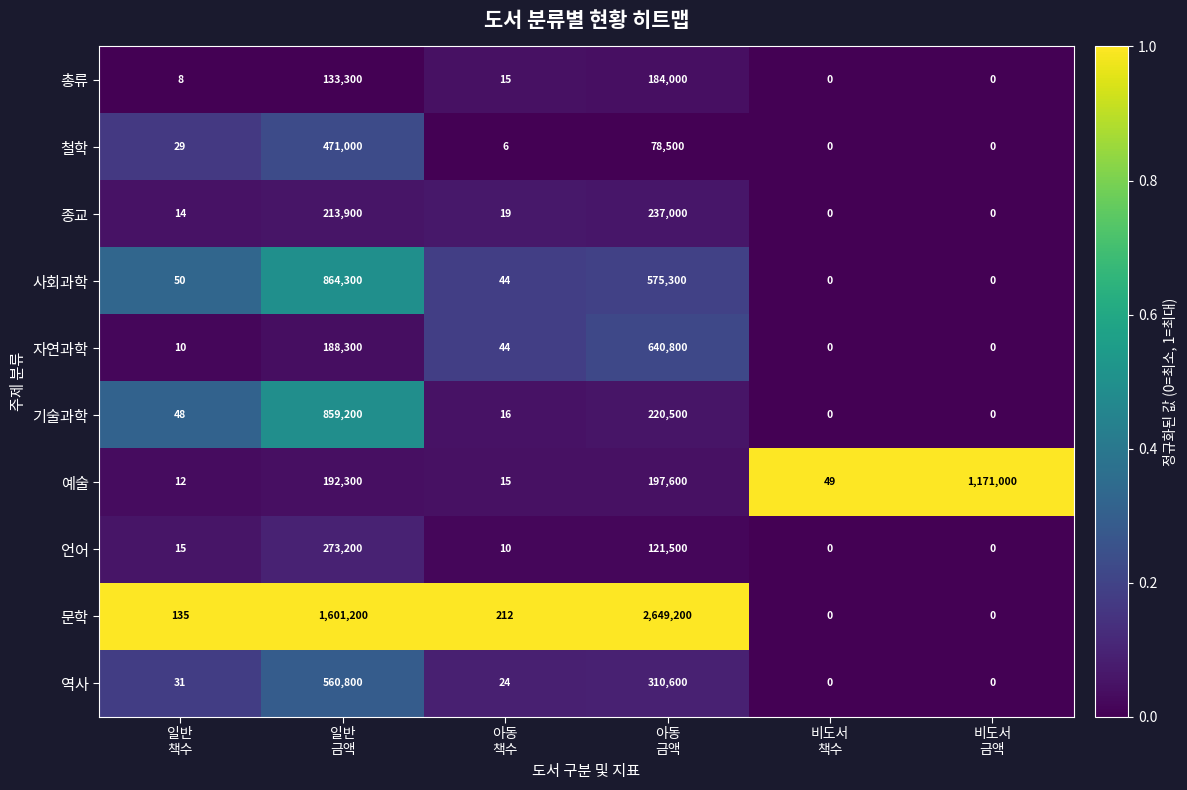

Which series changed the most between 아동
책수 and 아동
금액?

문학